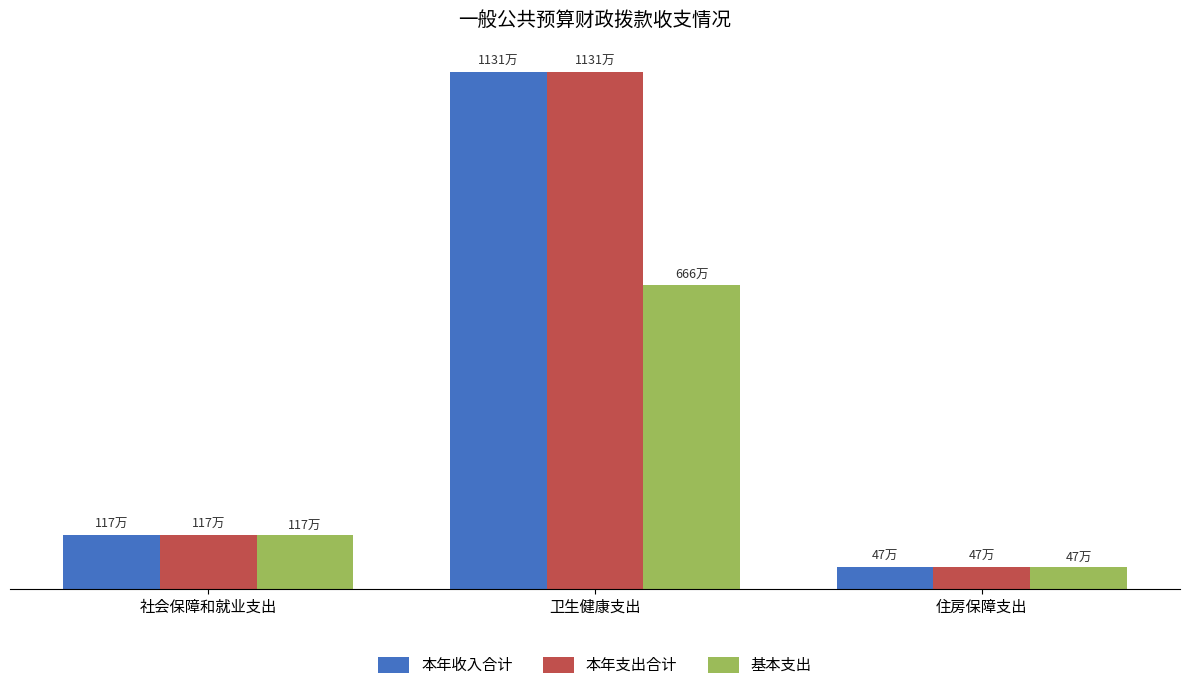

What is the label of the 3rd bar from the left?

住房保障支出